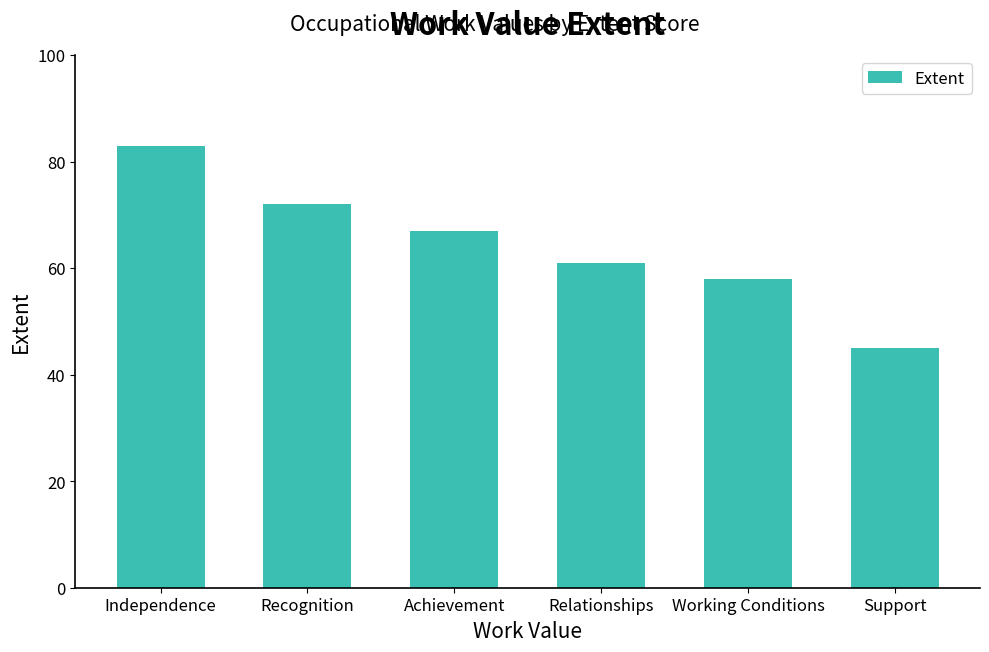

The value at Independence is 23. True or false?

False